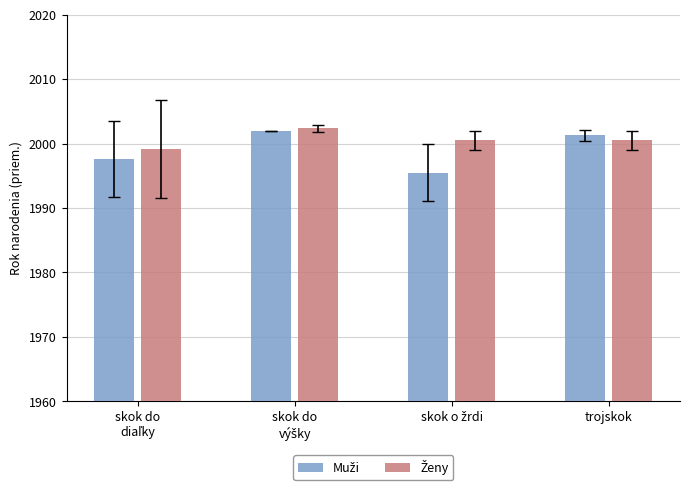

What is the greatest value displayed?

2002.3